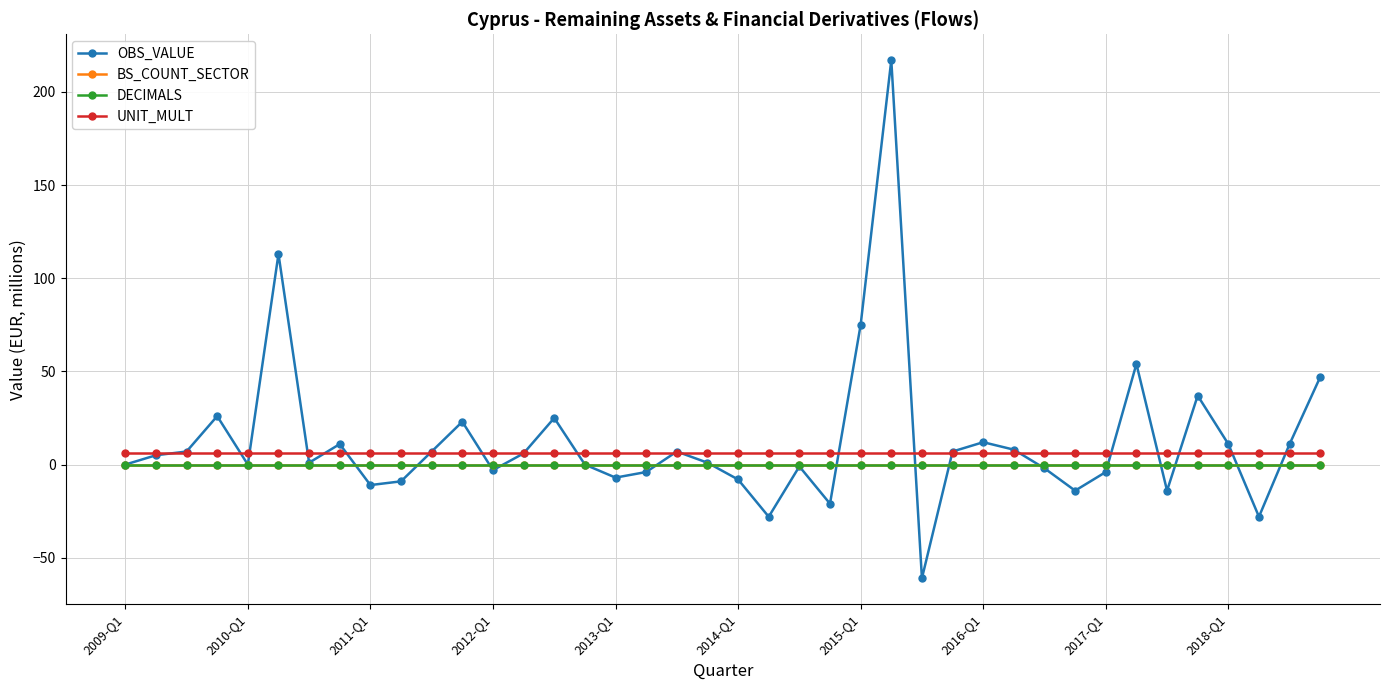

Which series has the largest range (max minus min)?

OBS_VALUE